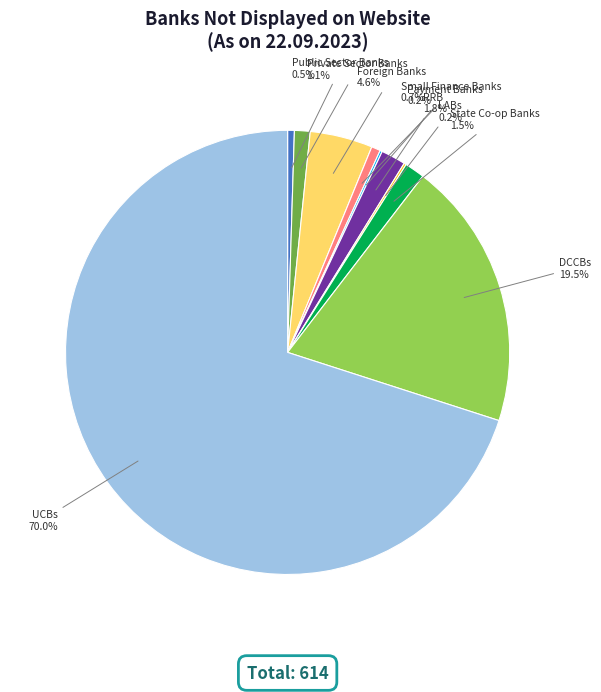

Is there a majority slice in this chart?

Yes